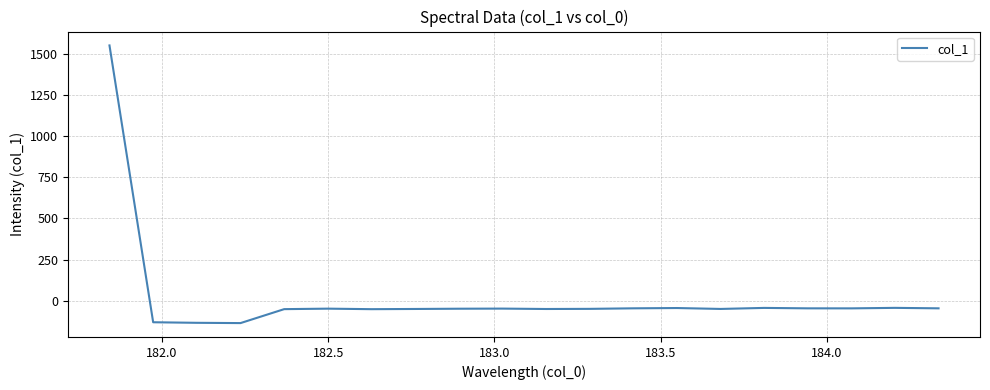

What is the maximum value shown in the chart?

1554.8